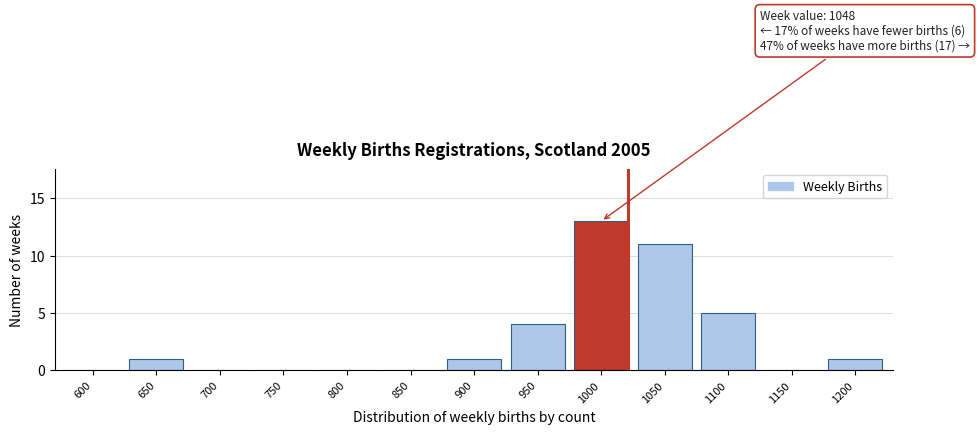

Reading right to left, transcribe all the data shown in this chart.

1200=1	1150=0	1100=5	1050=11	1000=13	950=4	900=1	850=0	800=0	750=0	700=0	650=1	600=0